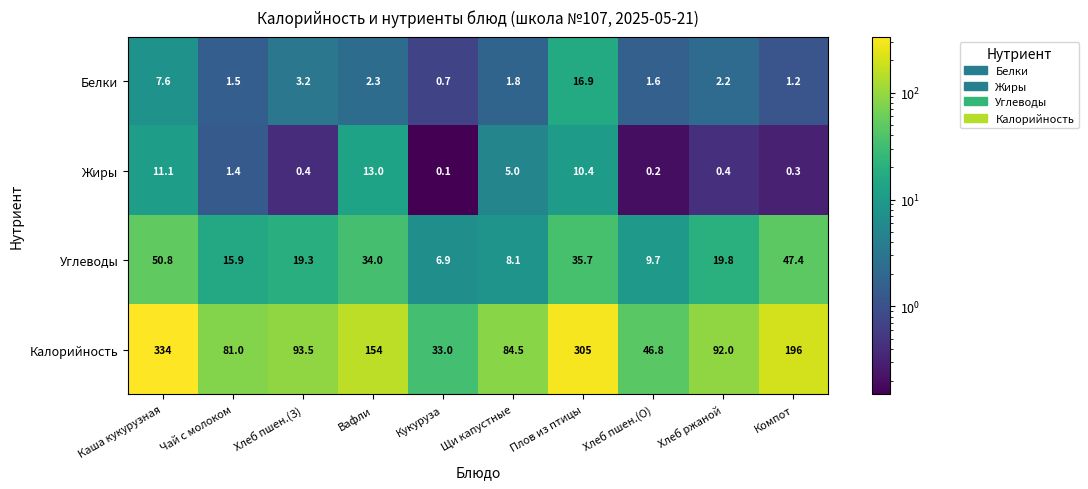

What is the approximate value of Жиры at Хлеб пшен.(З)?

0.4